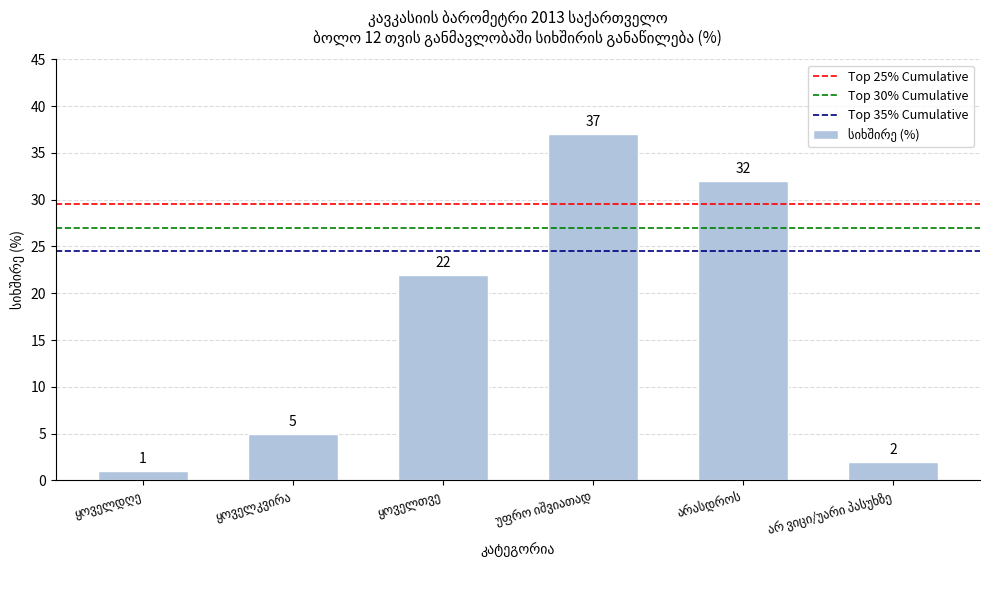

What is the difference between the maximum and second lowest values?

35